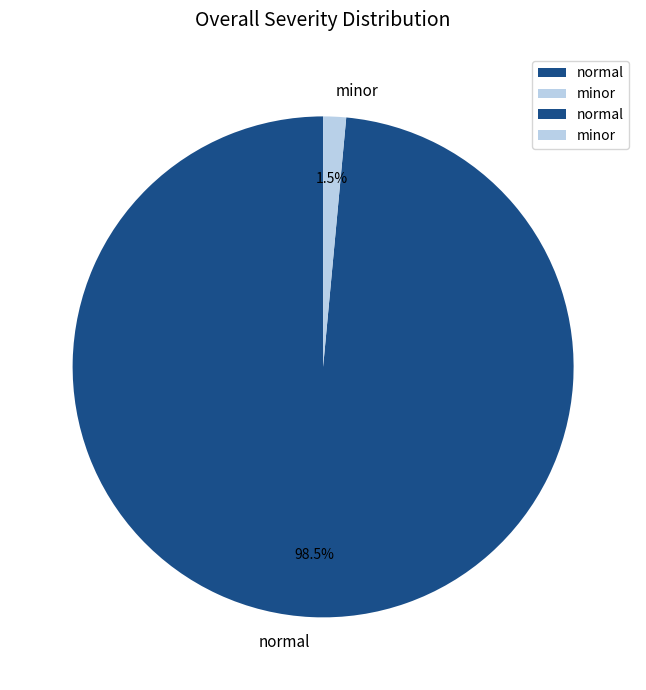

Rank the categories by value from highest to lowest.

normal, minor